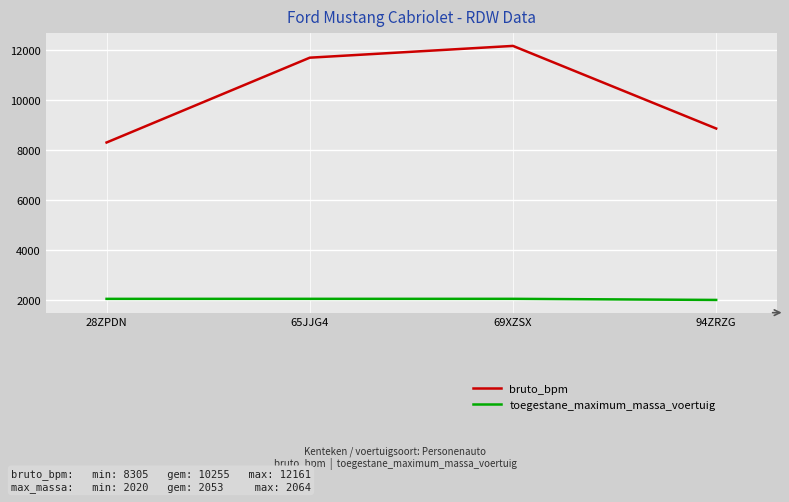

Does the chart have visible grid lines?

Yes